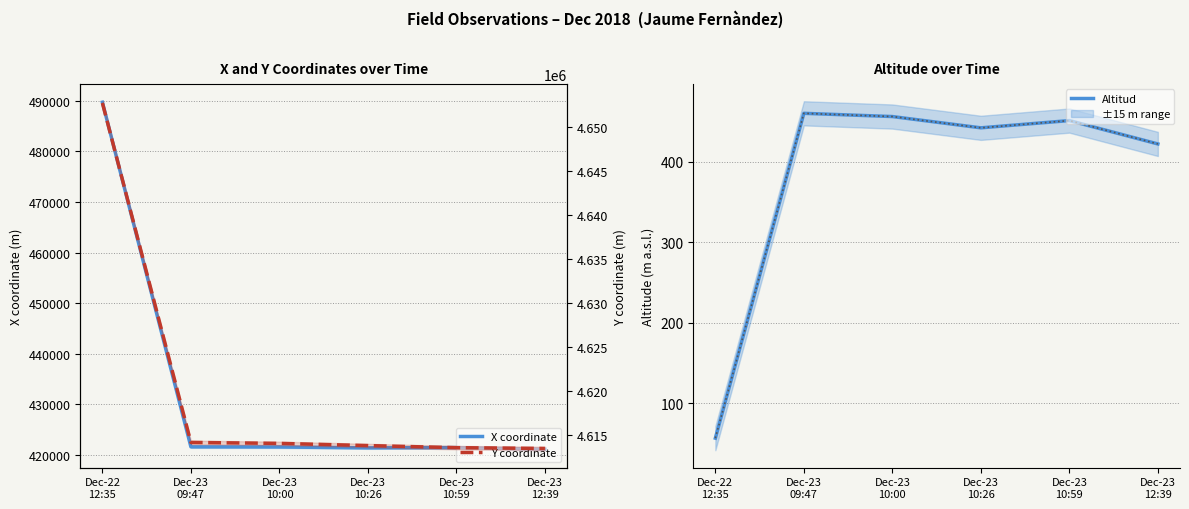

True or false: Altitud and Y intersect in this chart.

False